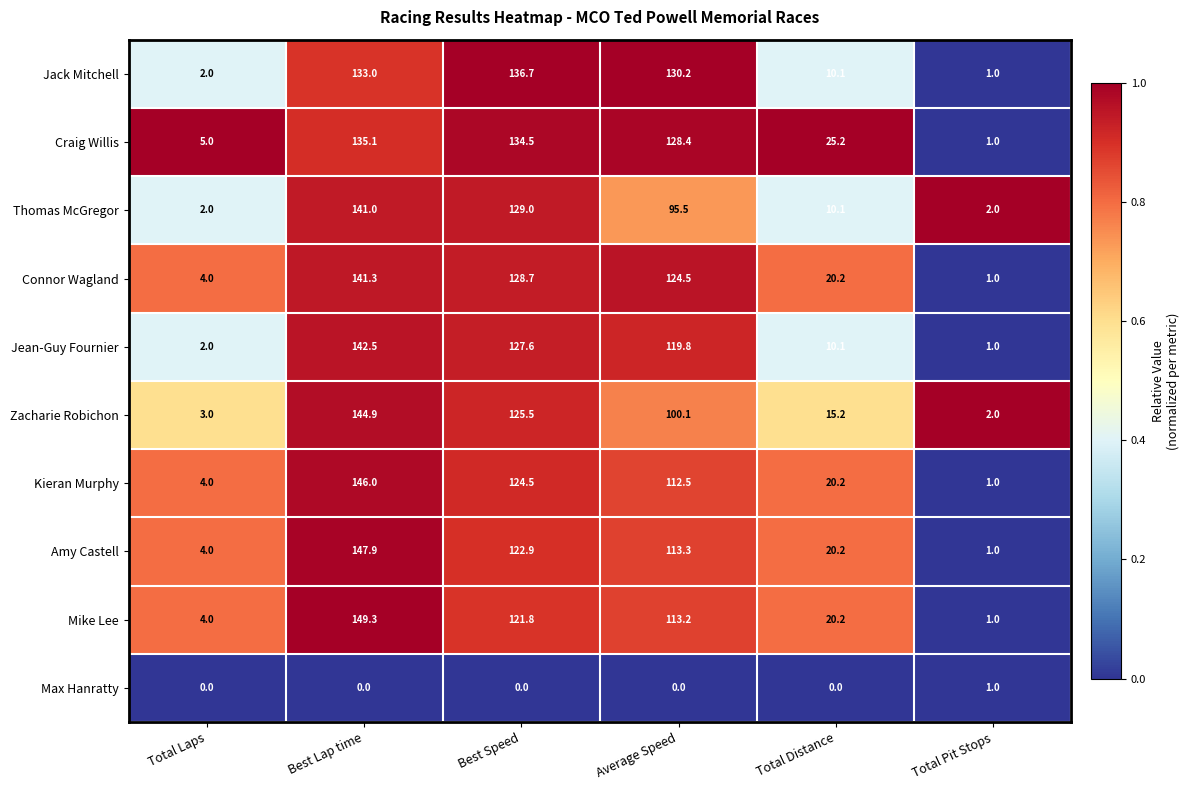

Is it true that Zacharie Robichon equals 144.9 at Best Lap time?

True